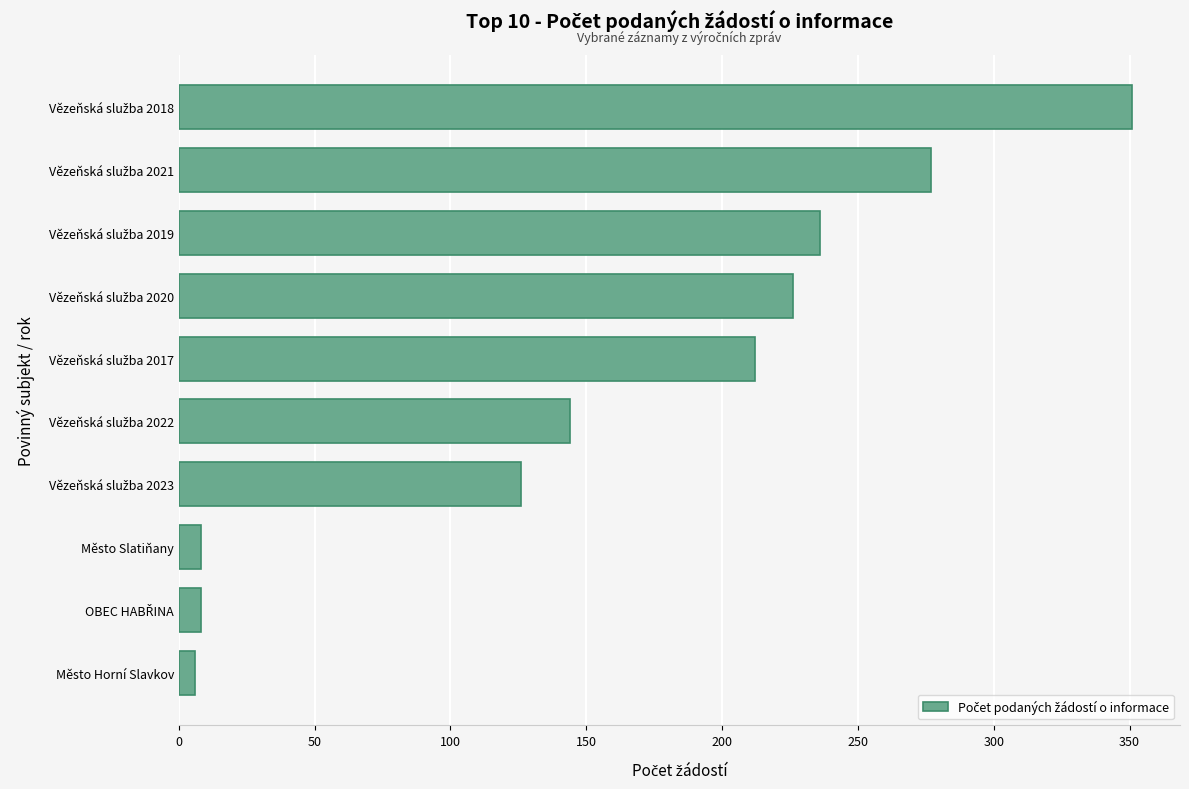

How many series are shown in this chart?

1